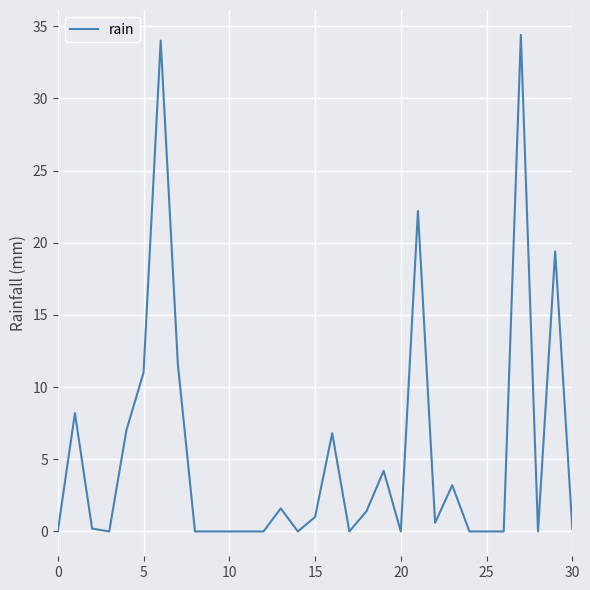

What is the difference between the maximum and minimum values?

34.4